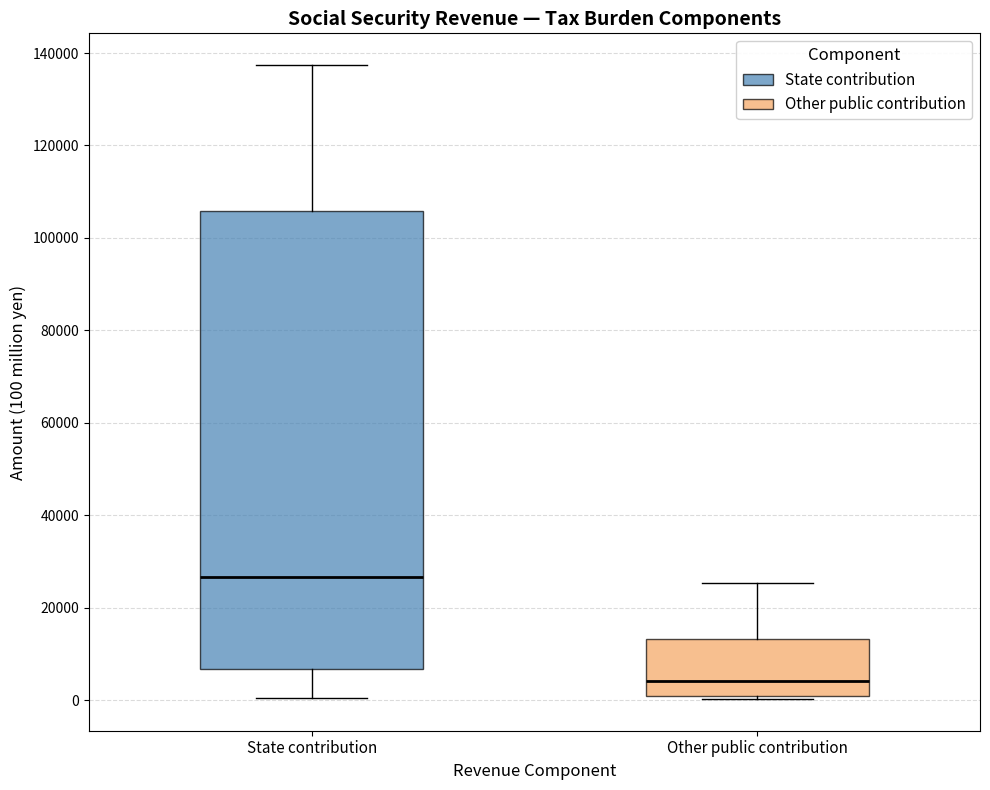

Where is the upper edge of the box for Other public contribution on the y-axis? The values are not printed on the chart, so give them approximately, as read against the axis.

14000